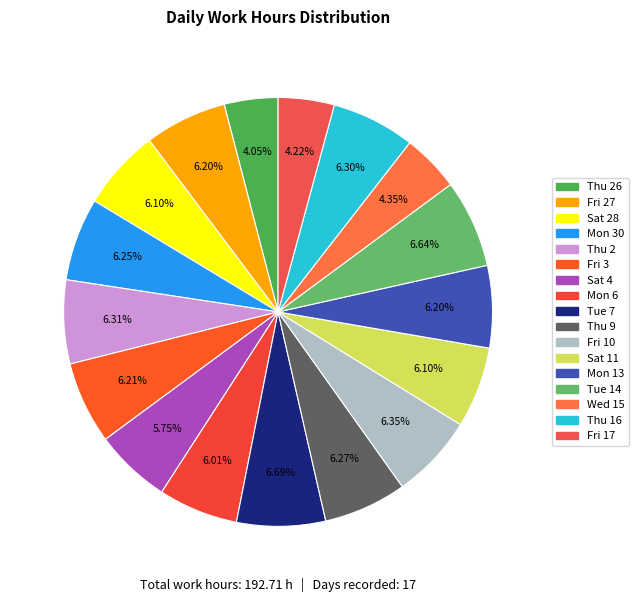

What is the largest slice in the pie chart?

Tue 7